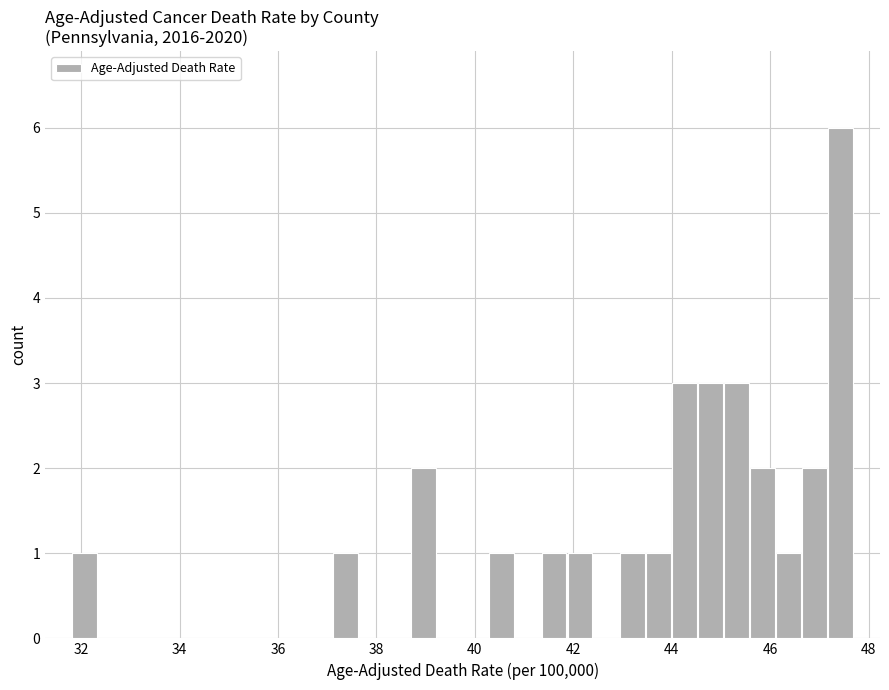

What is the sum of all values?

29